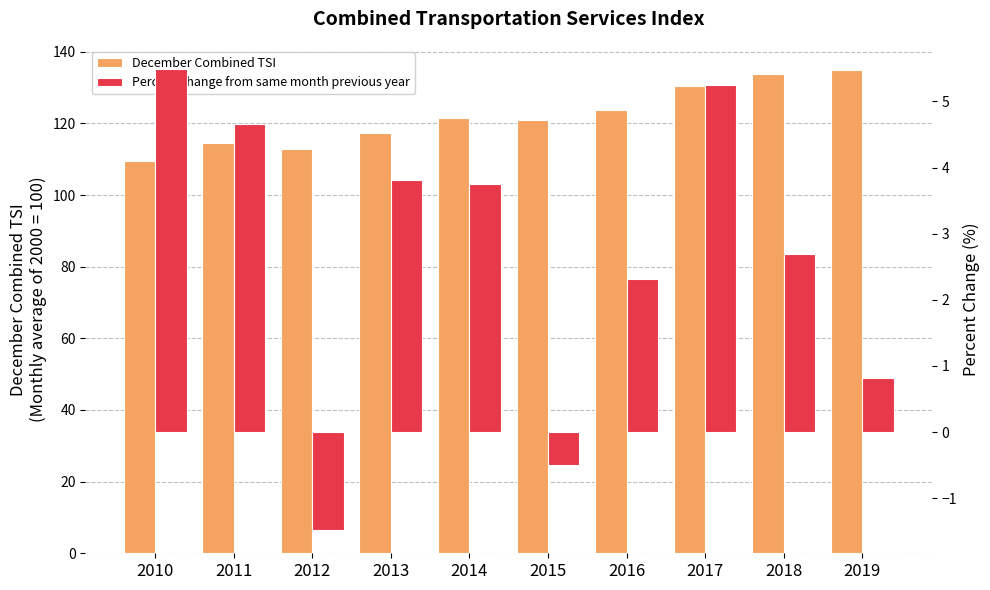

How many values in the Percent change from same month previous year series are below 3?

5